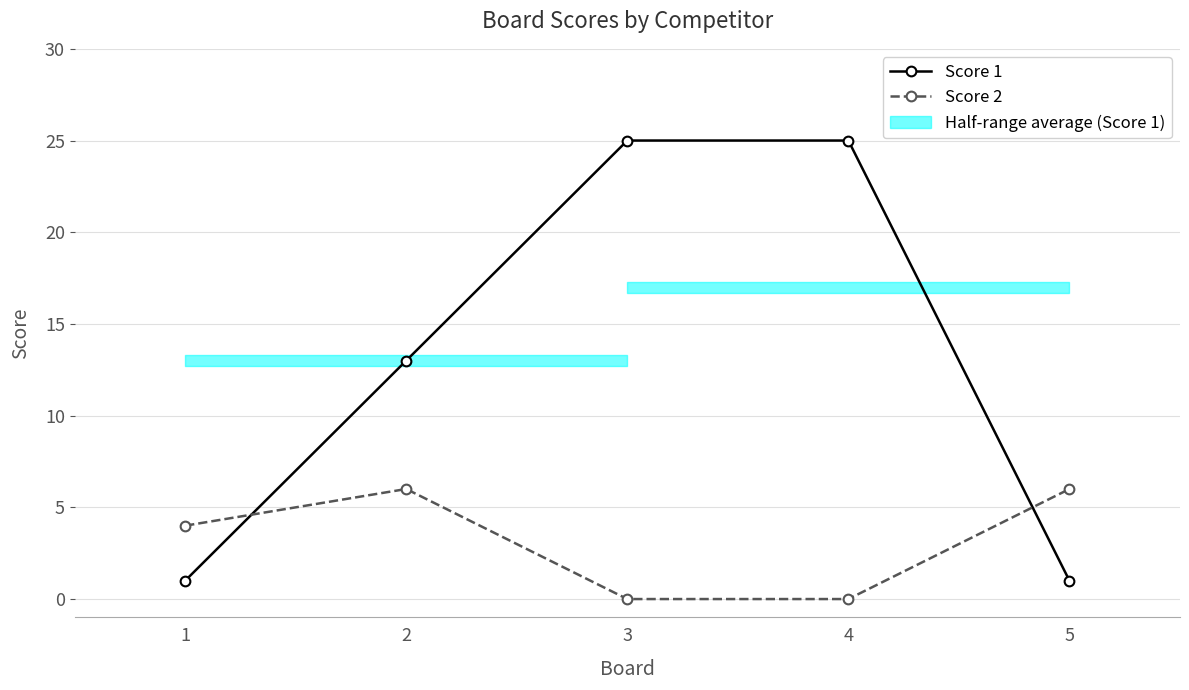

Reading left to right, list all the values displayed in this chart.

Score 1: 1=1	2=13	3=25	4=25	5=1
Score 2: 1=4	2=6	3=0	4=0	5=6